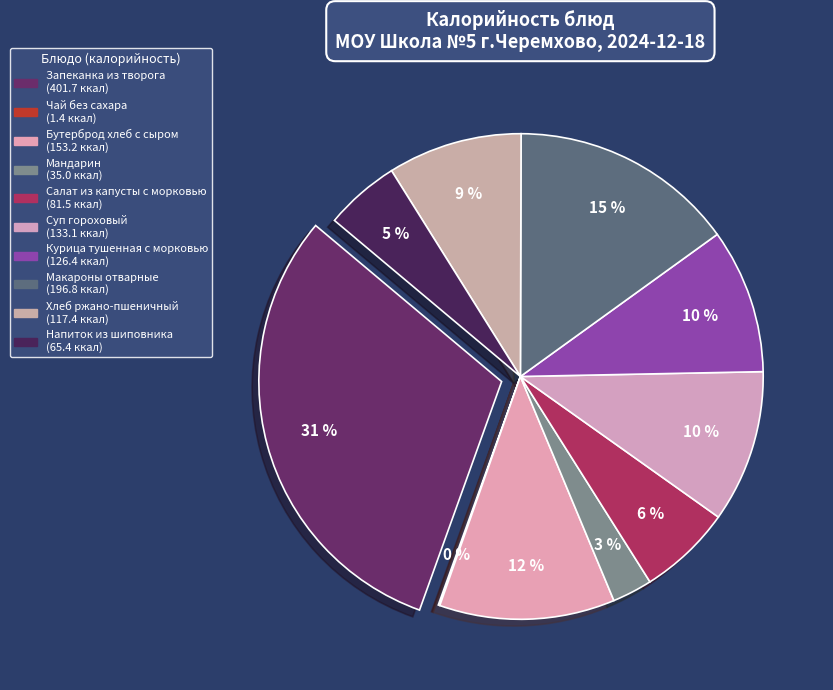

Does Макароны отварные represent more than half of the total?

No